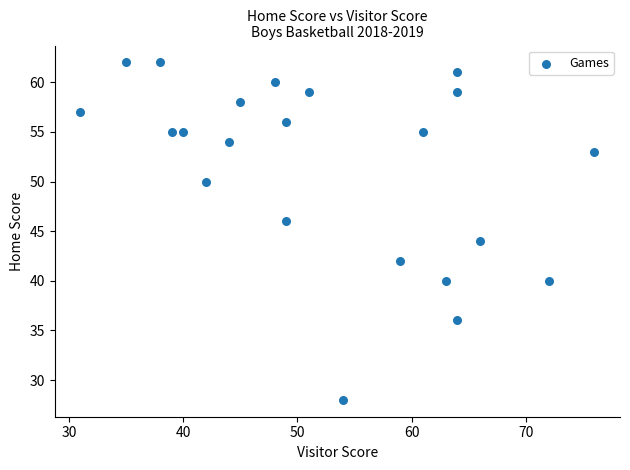

What is the range of X values (max minus min)?

45